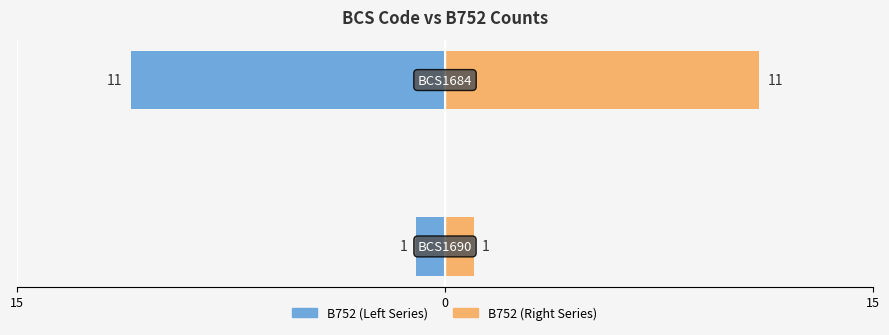

Which series has the widest spread of values?

B752 (Left Series)